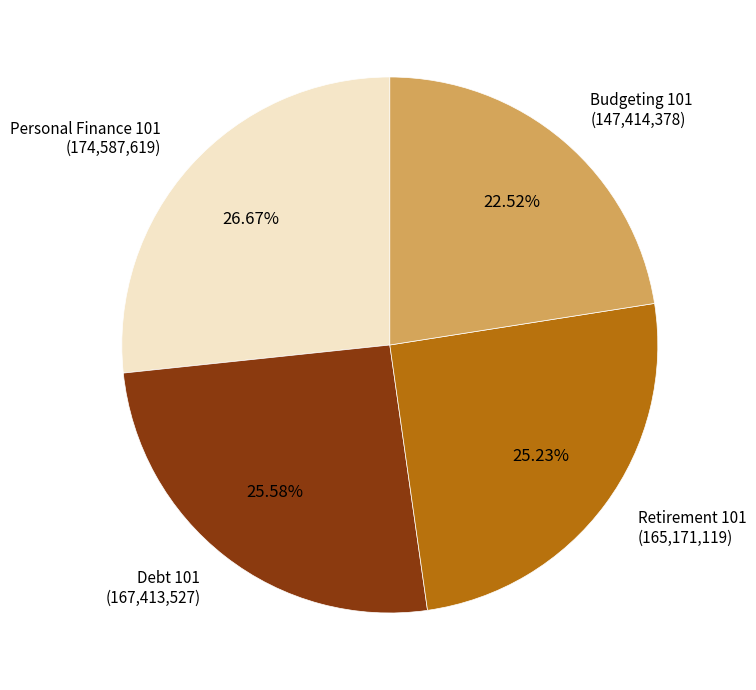

Does any single category account for the majority?

No